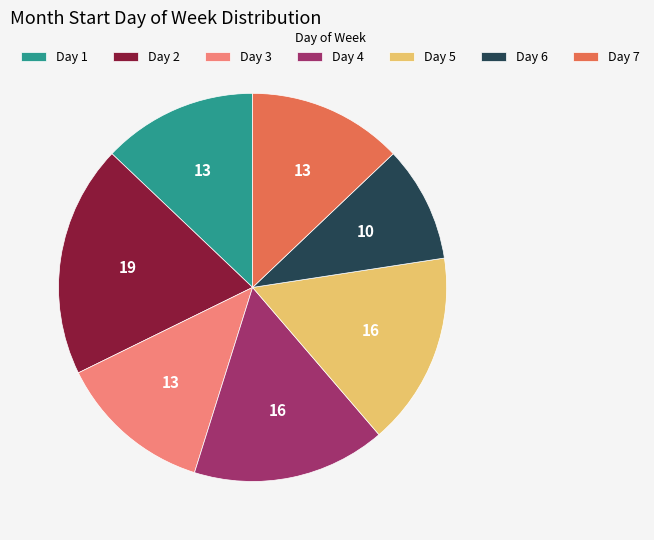

True or false: Day 4 accounts for 16% of the total.

True